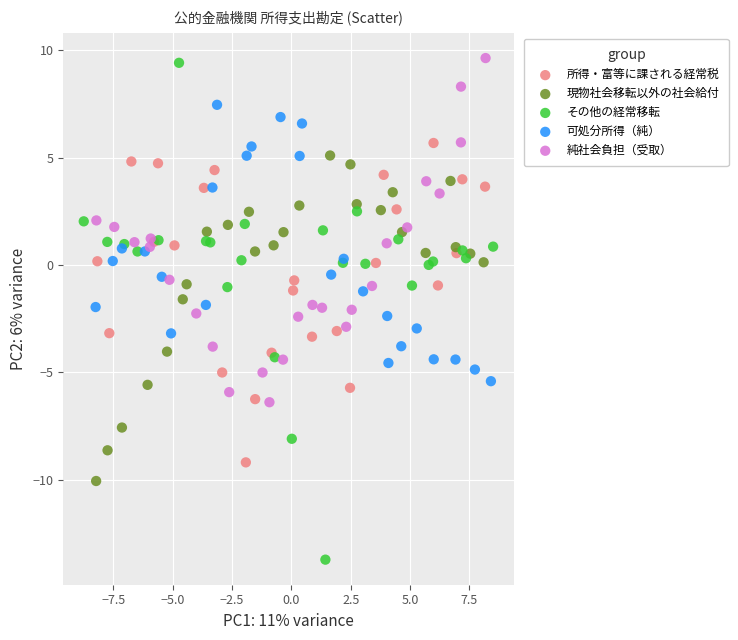

Which series has the largest Y range (max minus min)?

その他の経常移転